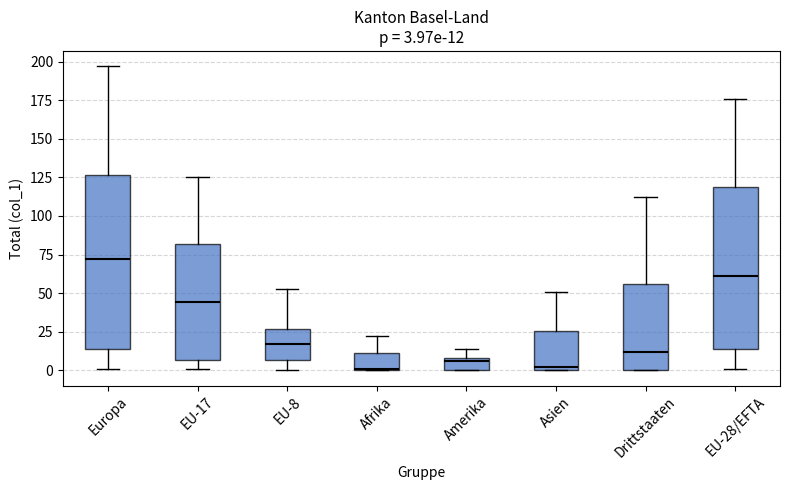

Comparing the boxes themselves (not the whiskers), which one is the tallest?

Europa